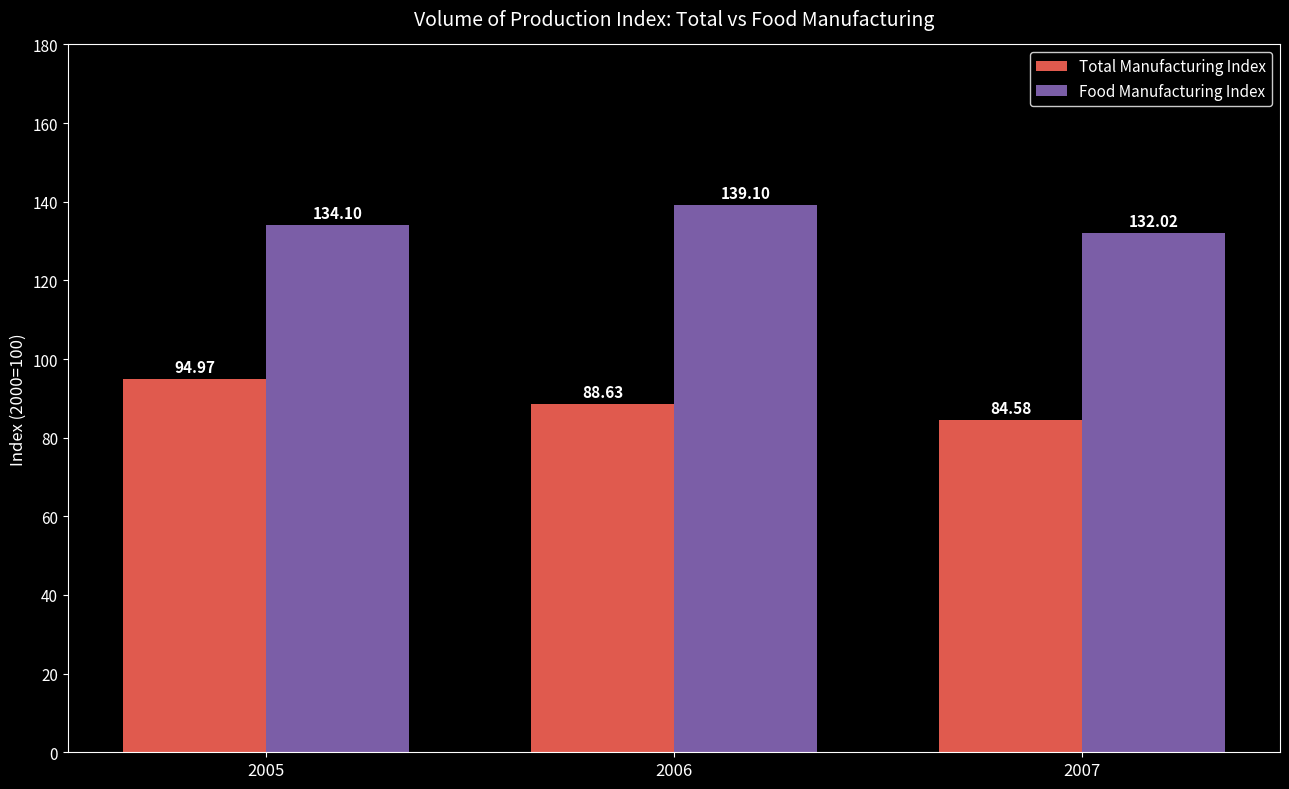

What is the spread (max minus min) of values at 2005?

39.1